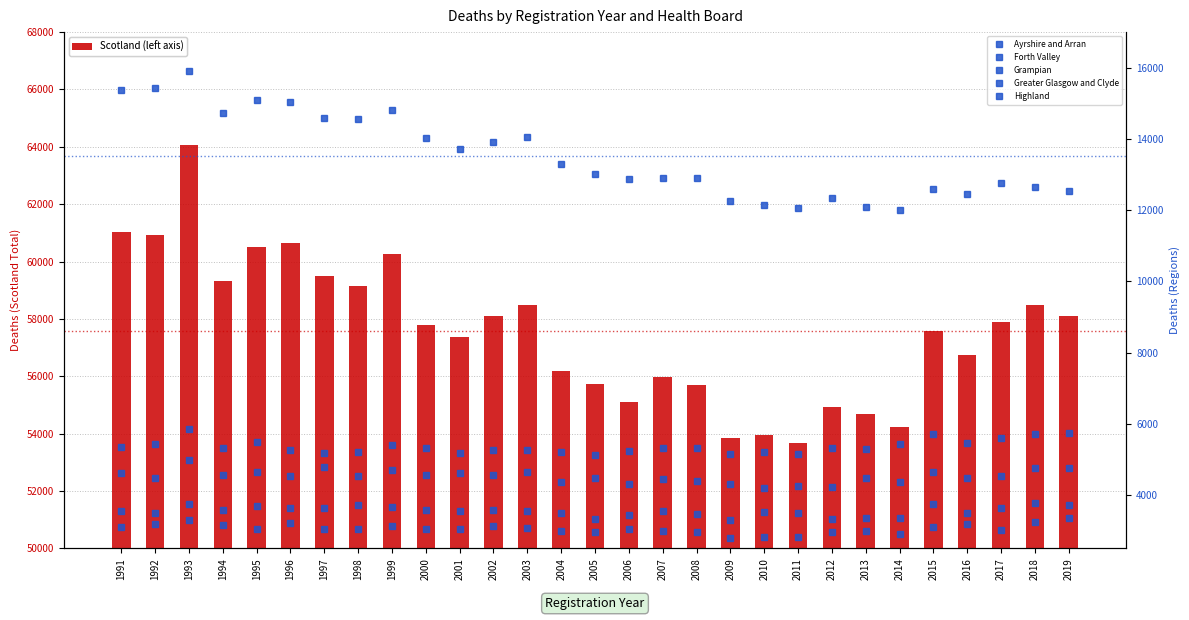

What are all the series names shown in the legend?

Scotland, Ayrshire and Arran, Forth Valley, Grampian, Greater Glasgow and Clyde, Highland